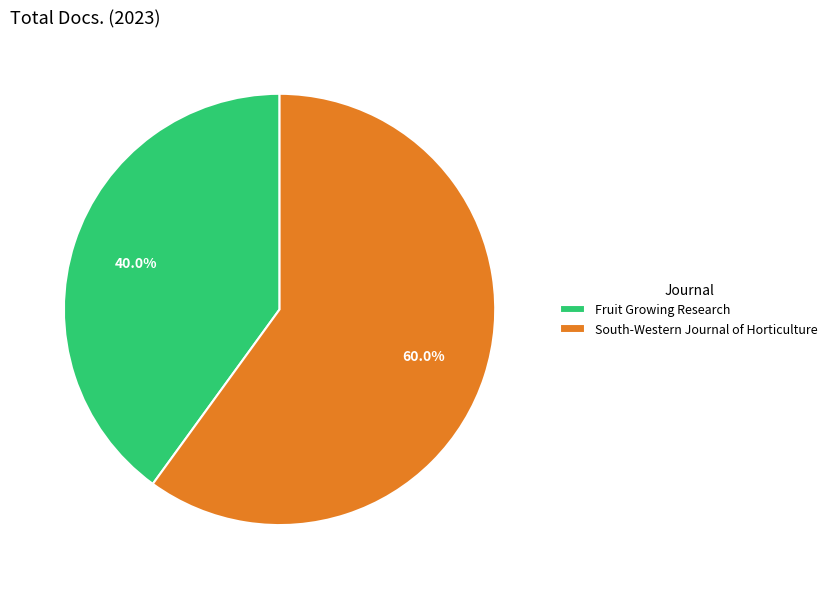

To the nearest percent, what is the difference between the South-Western Journal of Horticulture and Fruit Growing Research slice percentages?

20%